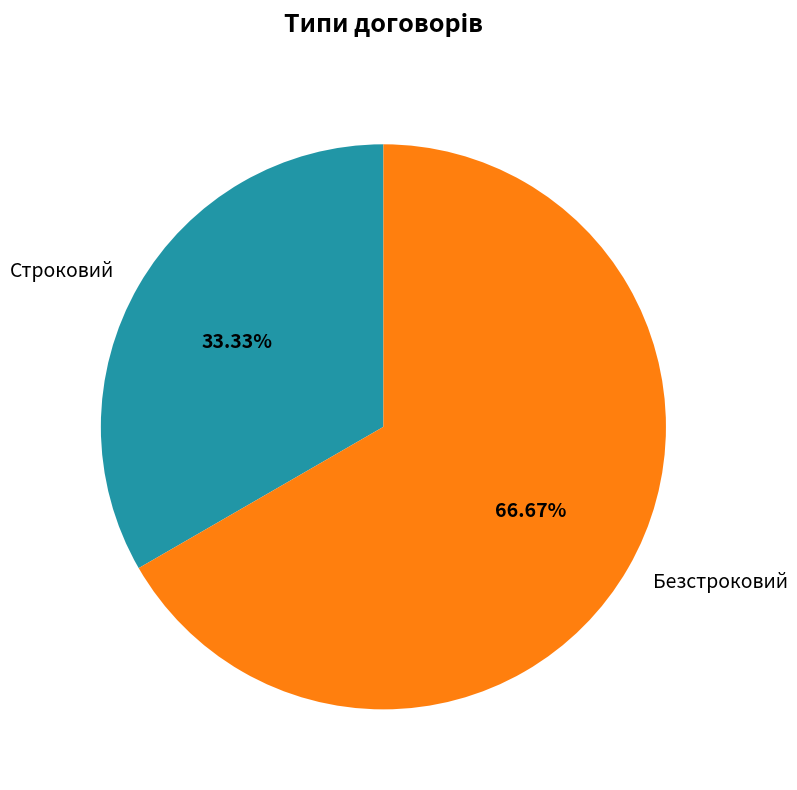

True or false: Безстроковий accounts for 72% of the total.

False